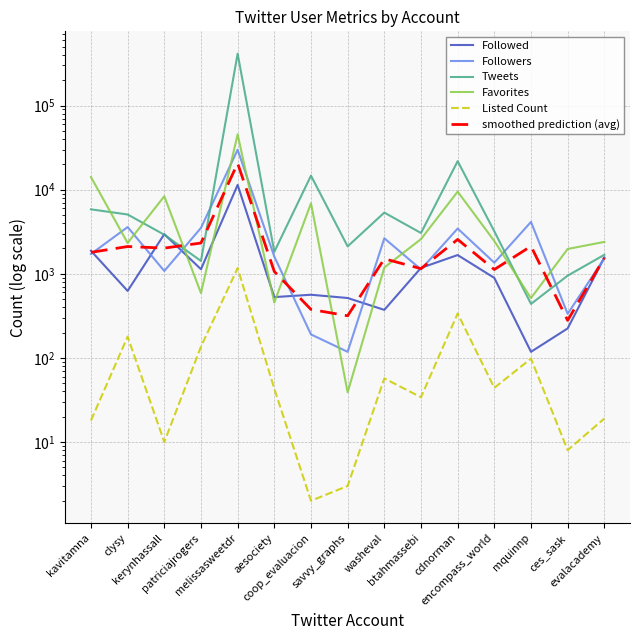

At which category does smoothed prediction (avg) reach its first local valley?

kerynhassall